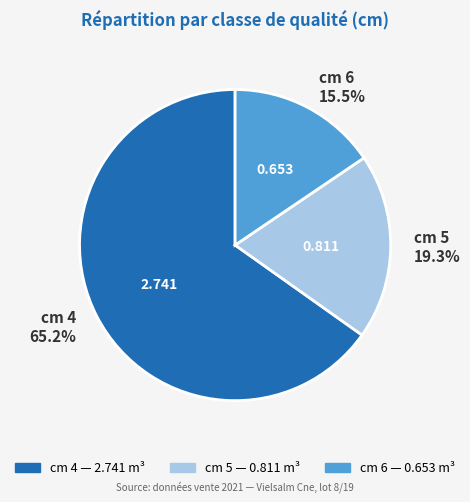

Is the sum of cm 4 65.2% and cm 5 19.3% greater than half?

Yes